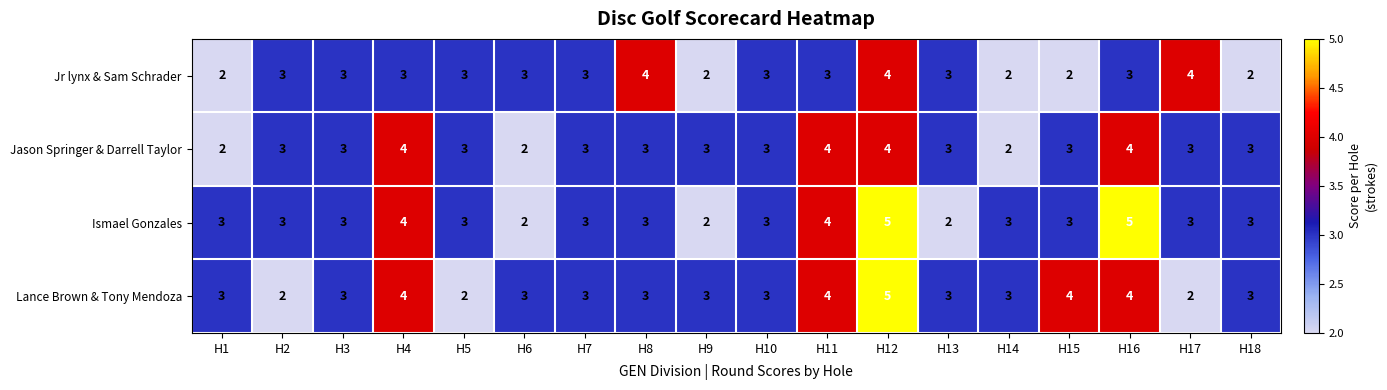

How many series are shown in this chart?

4